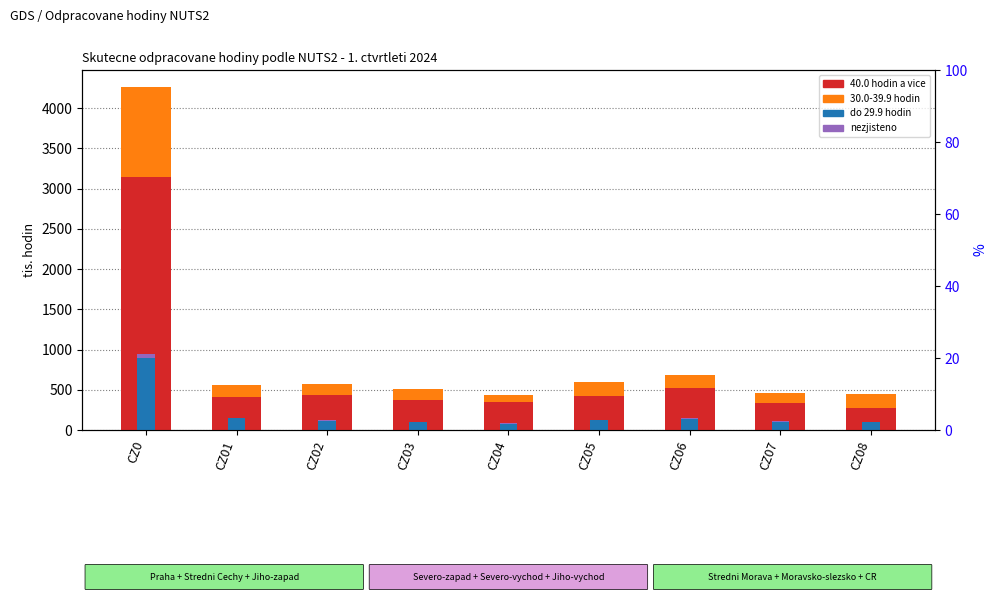

How many values in the 30.0-39.9 hodin series are below 143?

4